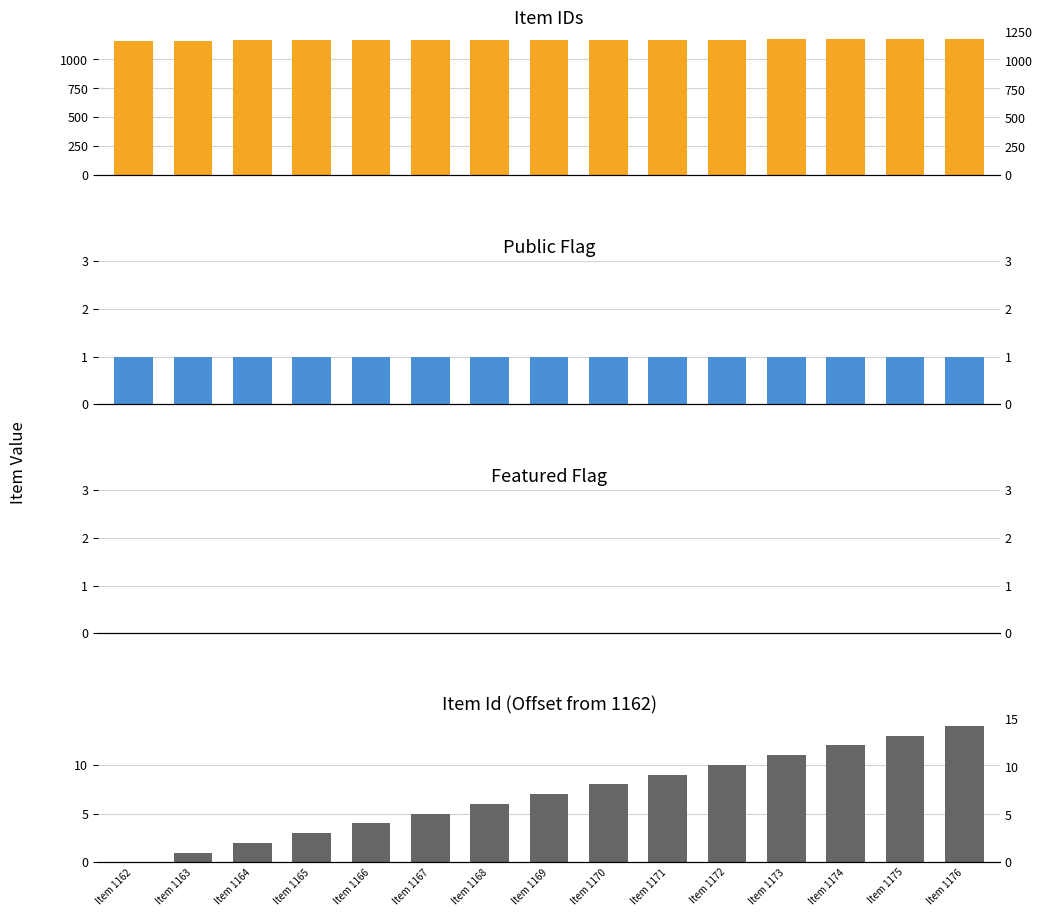

What is the sum of the public values at Item 1164 and Item 1165?

2